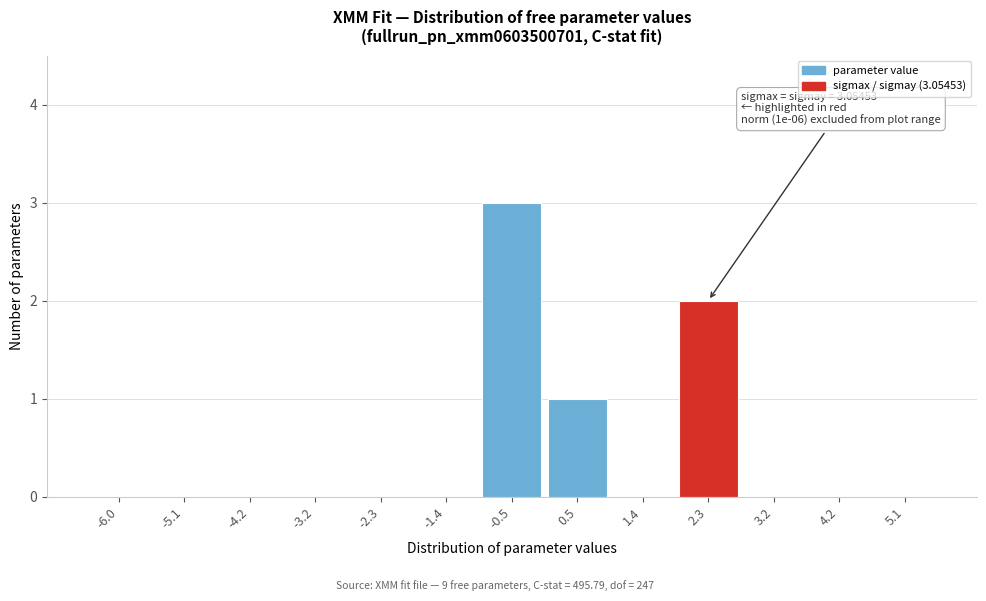

Reading left to right, list all the values displayed in this chart.

-6.0=0	-5.1=0	-4.2=0	-3.2=0	-2.3=0	-1.4=0	-0.5=3	0.5=1	1.4=0	2.3=2	3.2=0	4.2=0	5.1=0